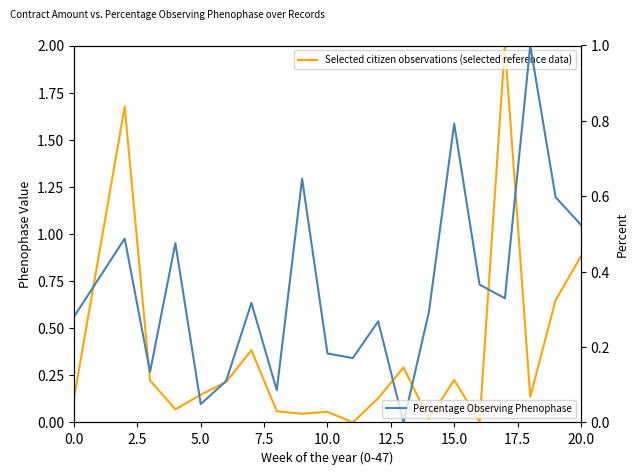

What is the maximum value for Percentage Observing Phenophase?

1.0